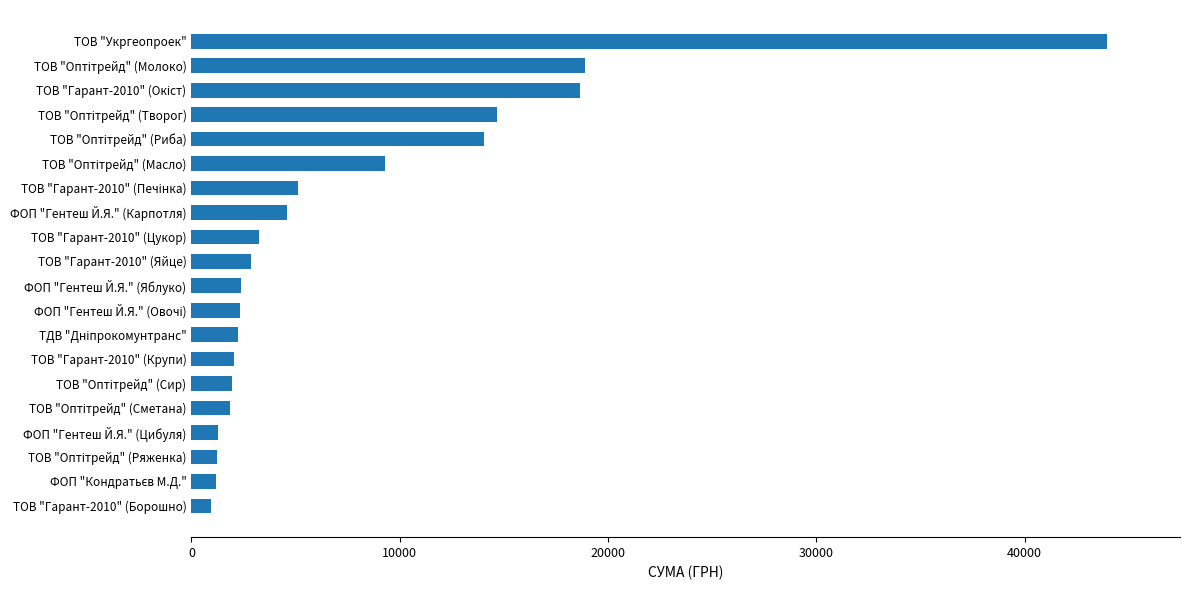

Is it true that the value at ФОП "Гентеш Й.Я." (Карпотля) is 5999.5?

False